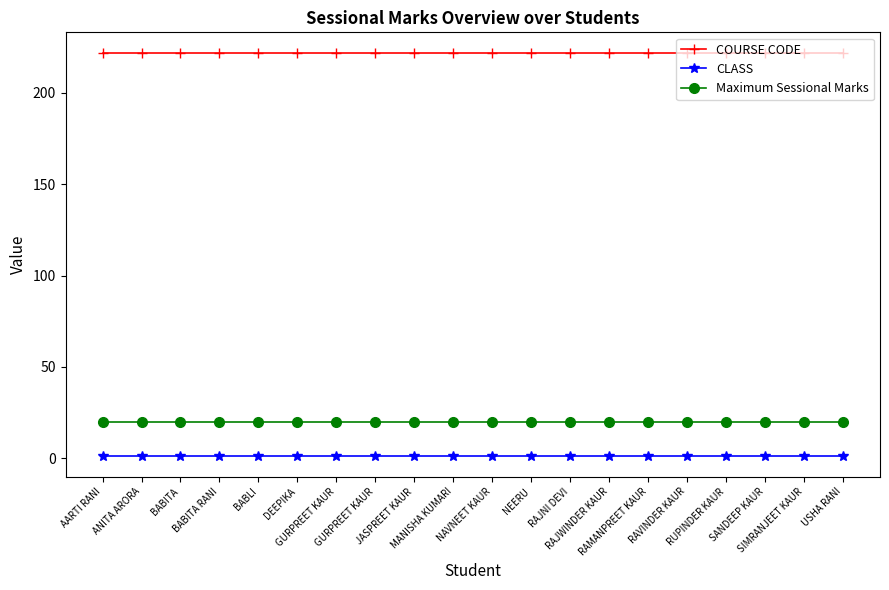

At AARTI RANI, list the series in order from smallest to largest.

CLASS, Maximum Sessional Marks, COURSE CODE